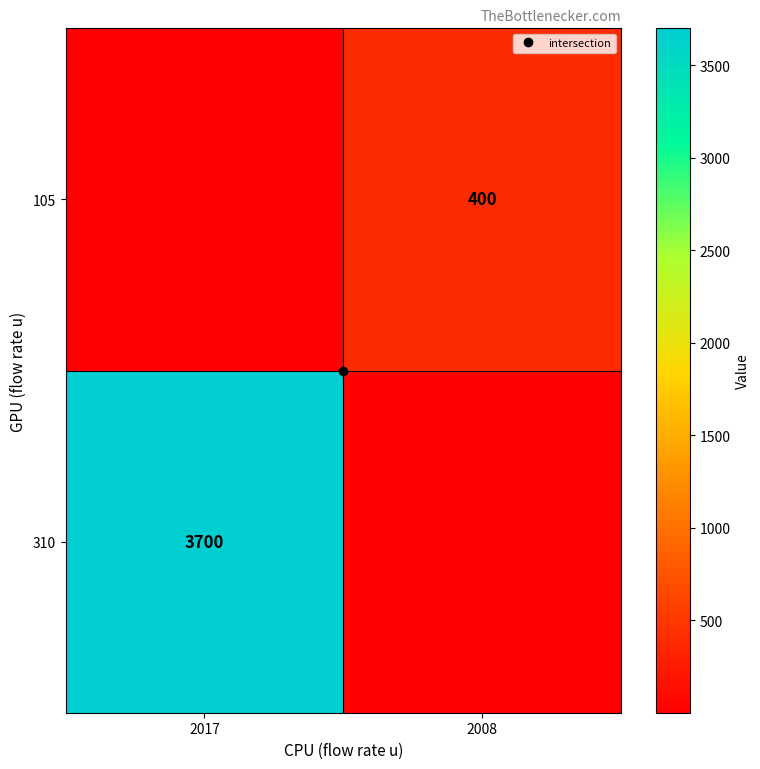

Which has a higher value, 2017 or 2008?

2017